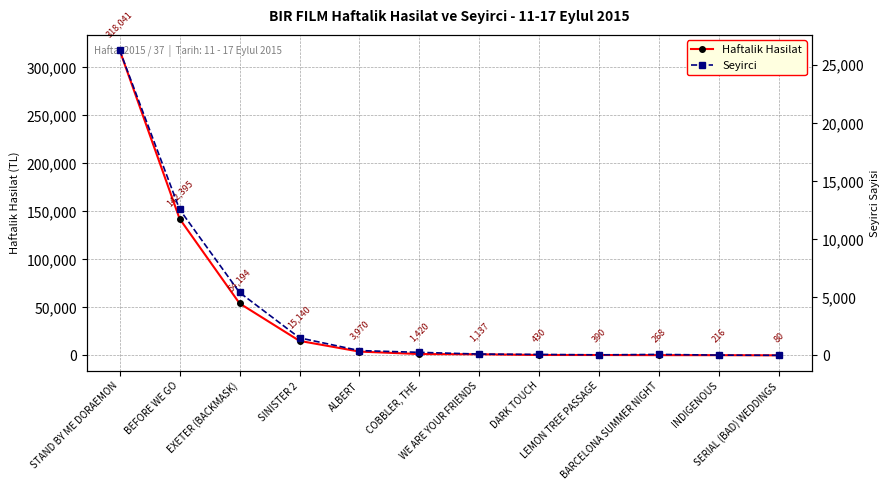

At which category is the sum across all series the highest?

STAND BY ME DORAEMON